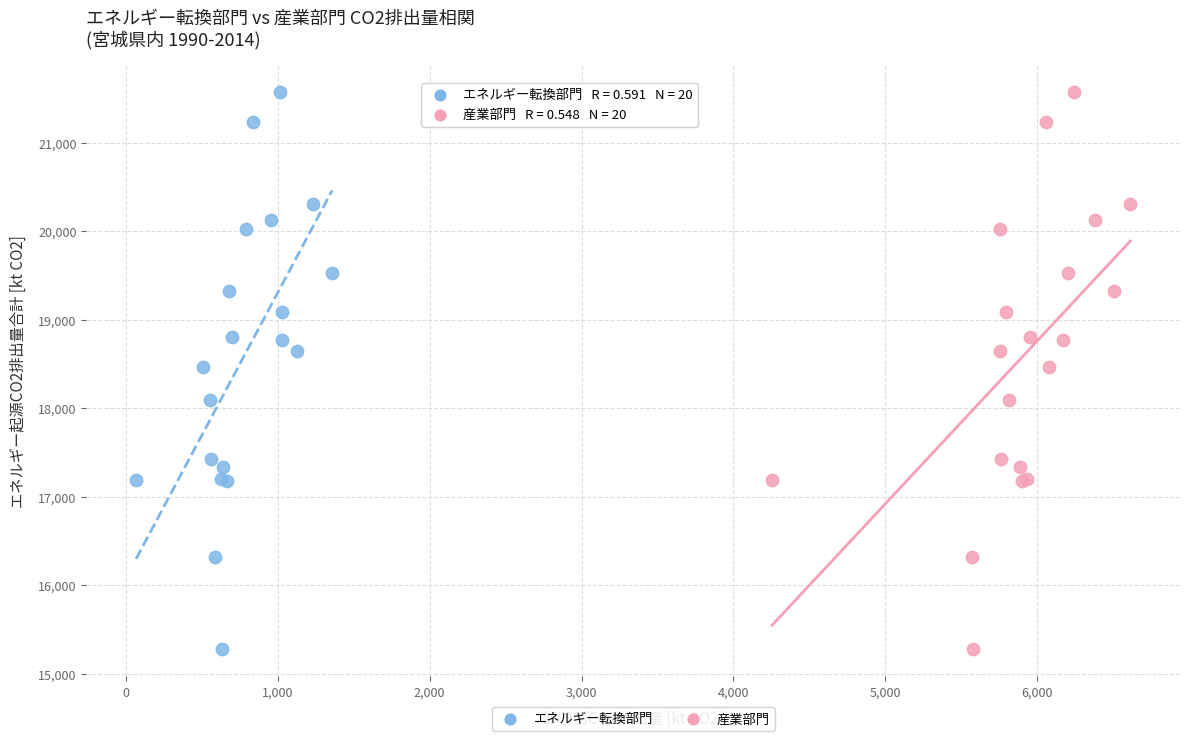

What are all the series names shown in the legend?

エネルギー転換部門, 産業部門